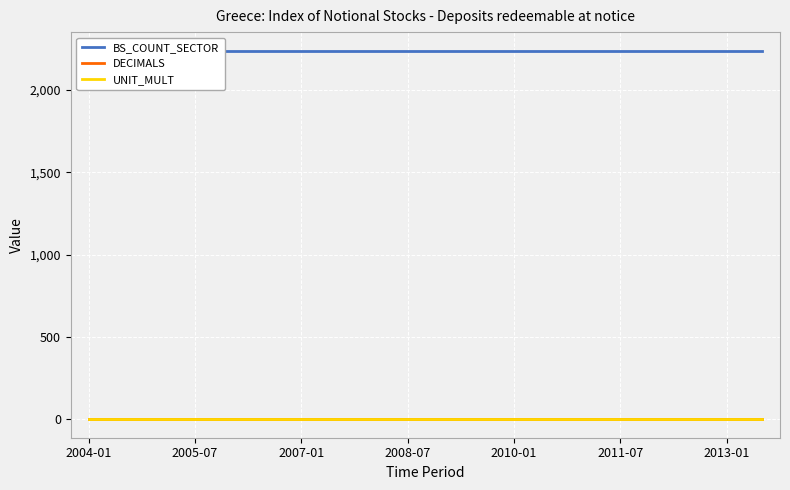

How many distinct data groups are displayed?

3